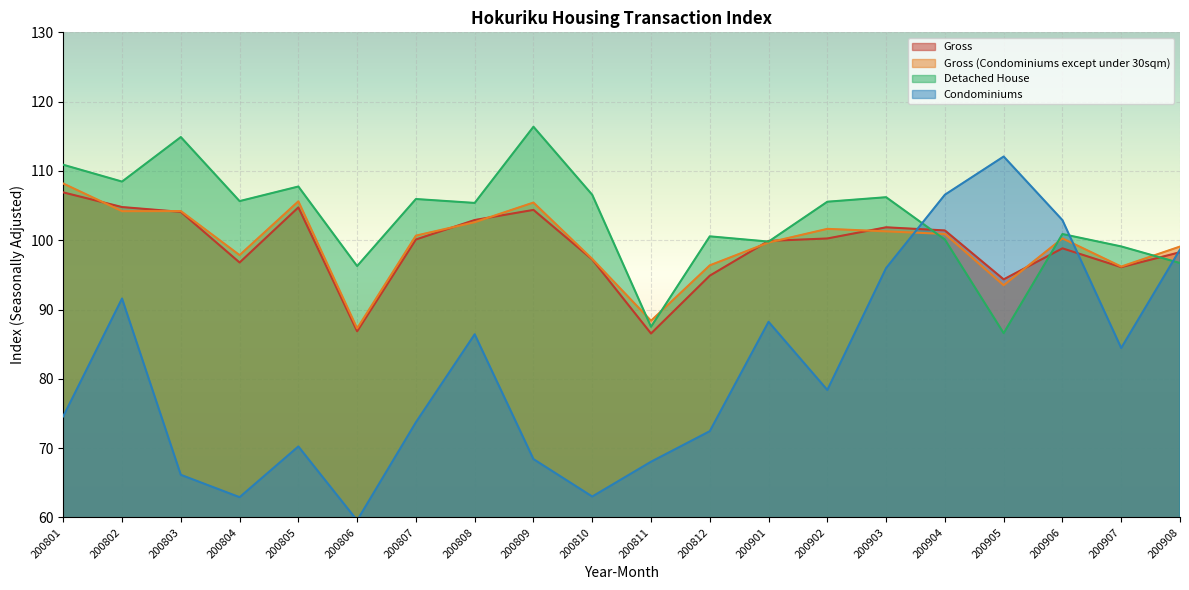

Which series ends up on top after the final intersection of Condominiums and Detached House?

Condominiums